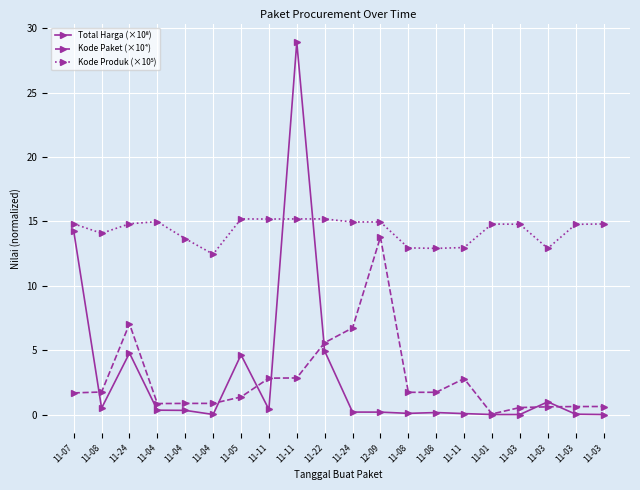

Is it true that Kode Produk (×10⁵) equals 18.6 at 11-08?

False